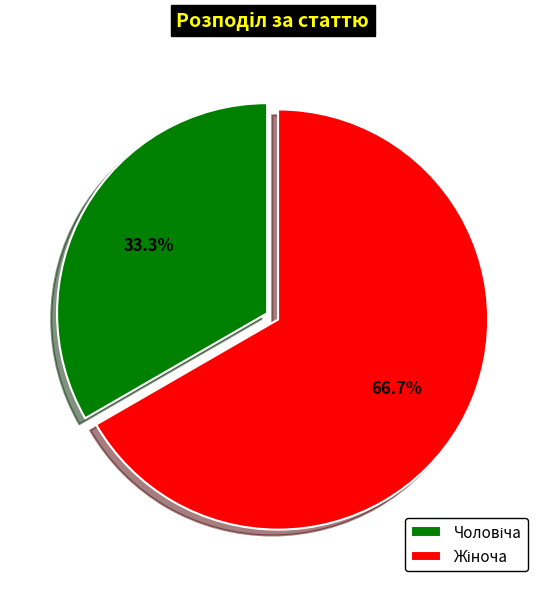

Does any single category account for the majority?

Yes